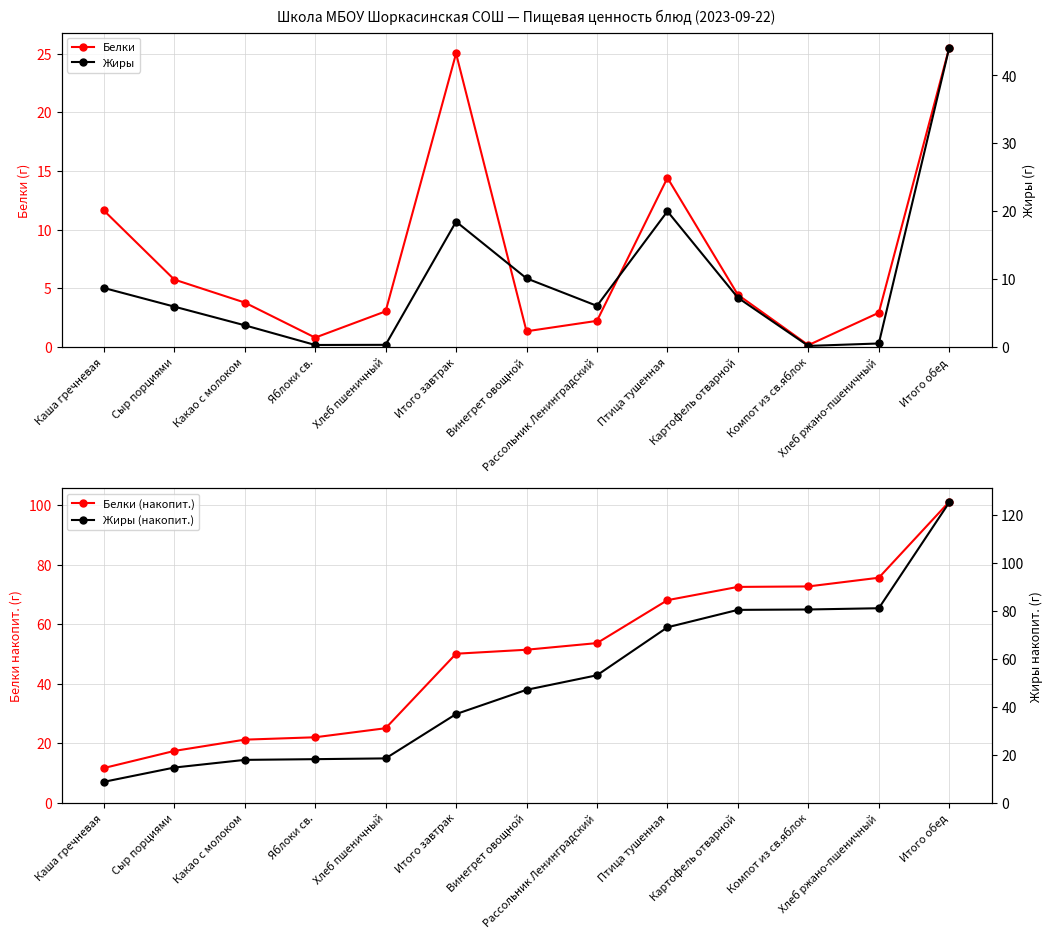

How many values in the Жиры series exceed 6?

7